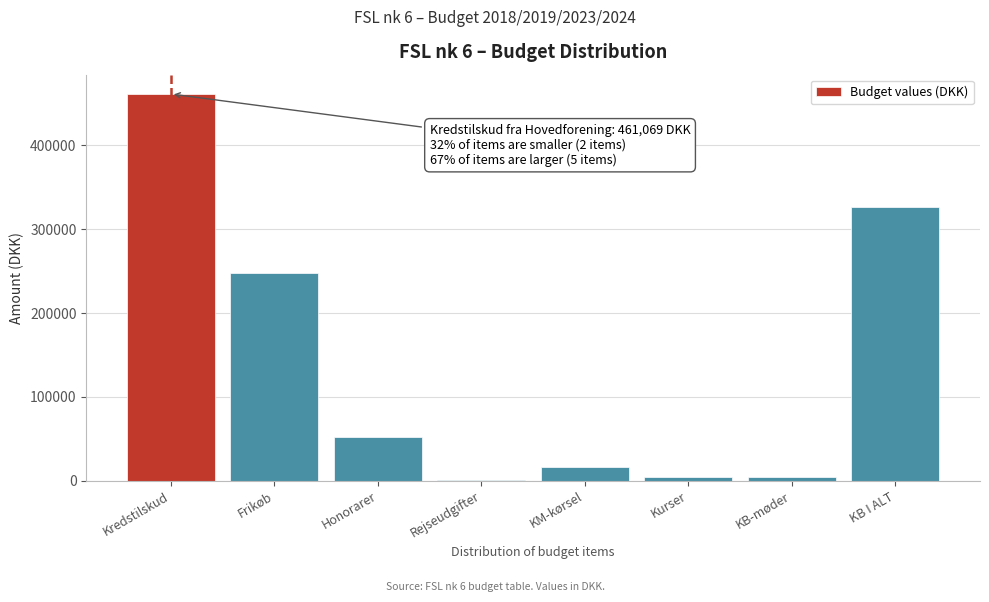

Which has a higher value, KM-kørsel or Kredstilskud?

Kredstilskud